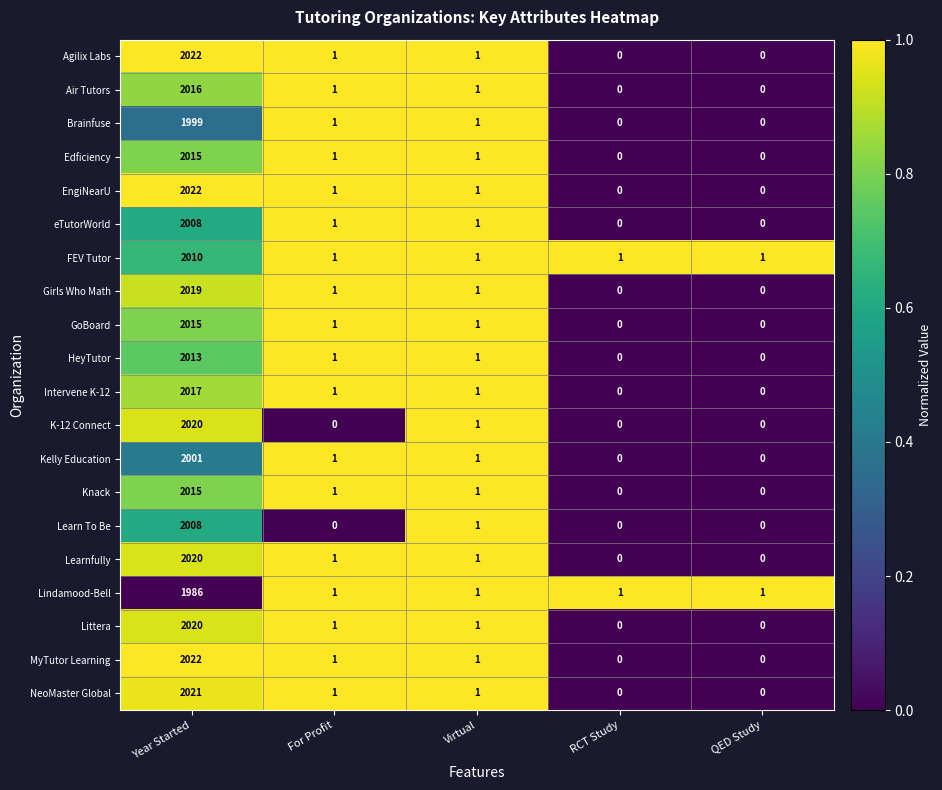

Where does the GoBoard series first go above 1?

Year Started